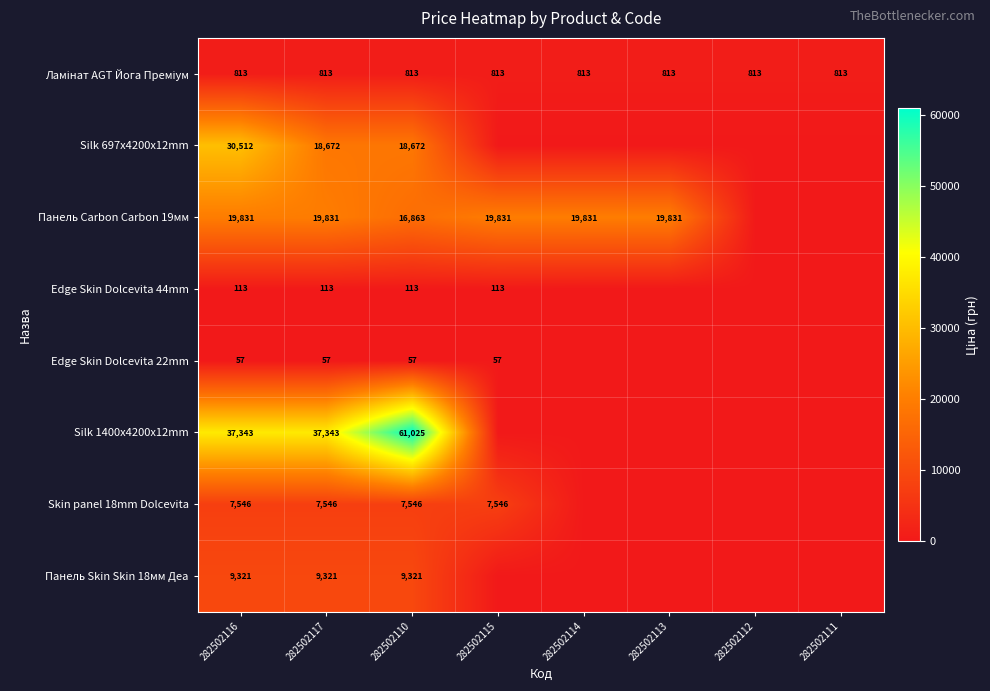

The value of Edge Skin Dolcevita 22mm at 282502116 is 57. True or false?

True